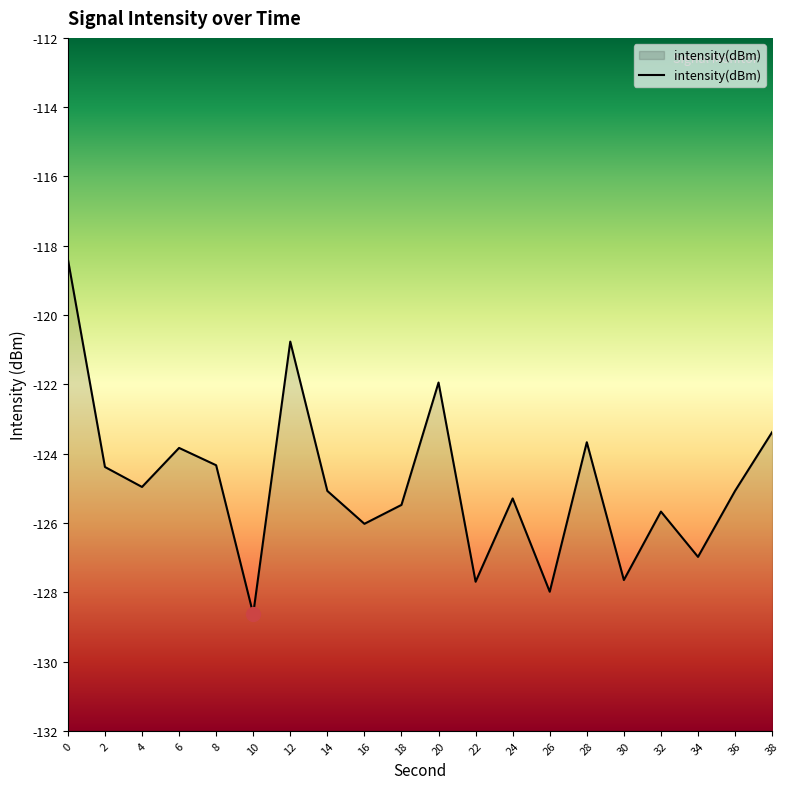

Does the chart display data point markers on the line(s)?

No